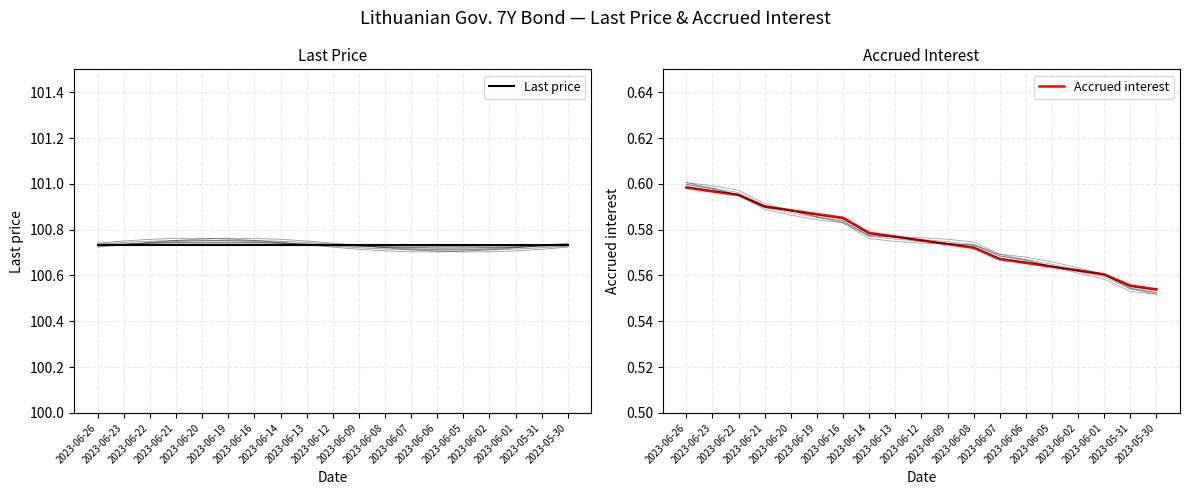

At how many categories does at least one series exceed 5?

19